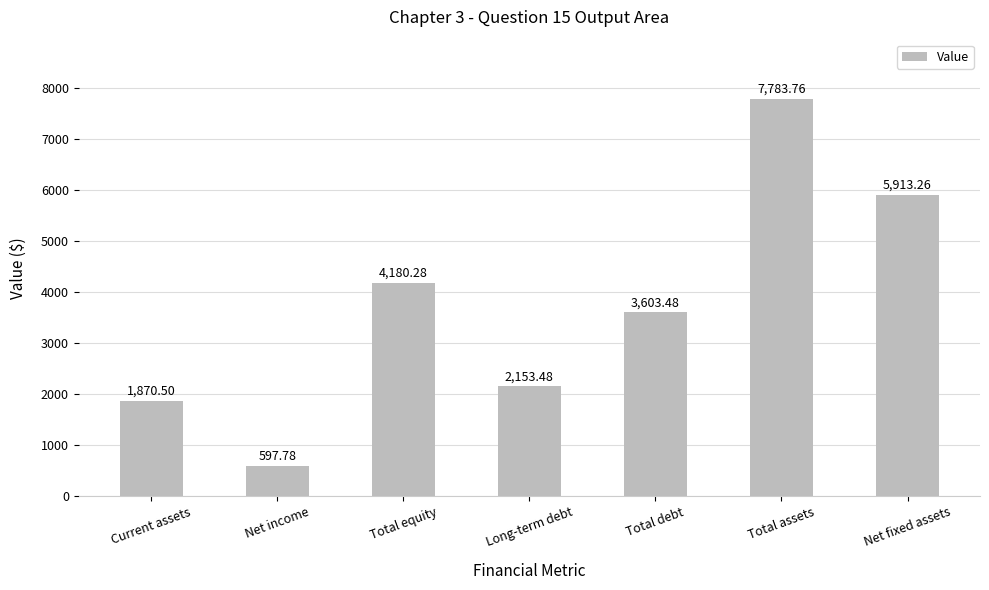

At which category does the chart reach its peak across all series?

Total assets